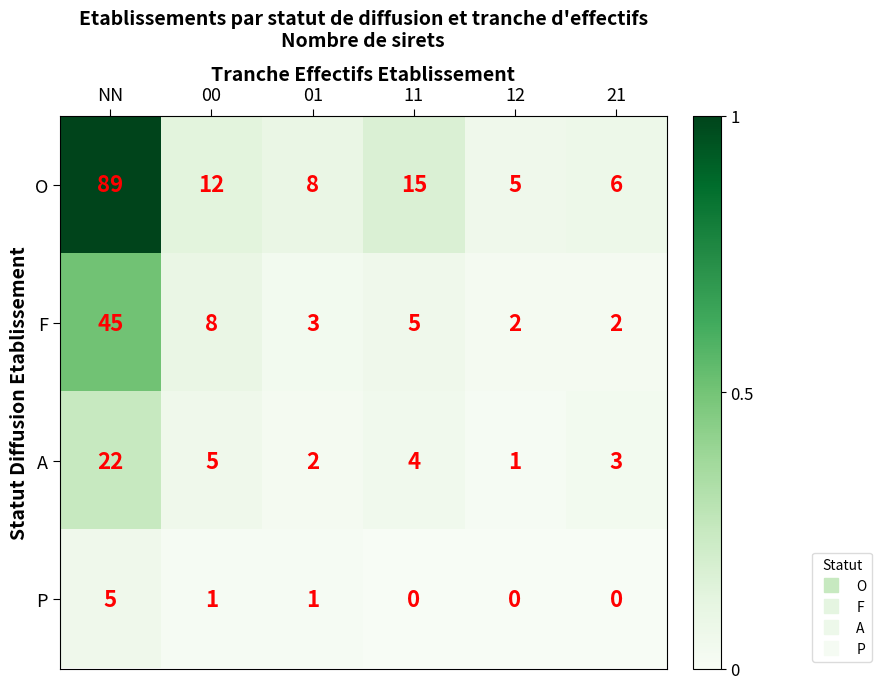

Count the number of data series in this chart.

4